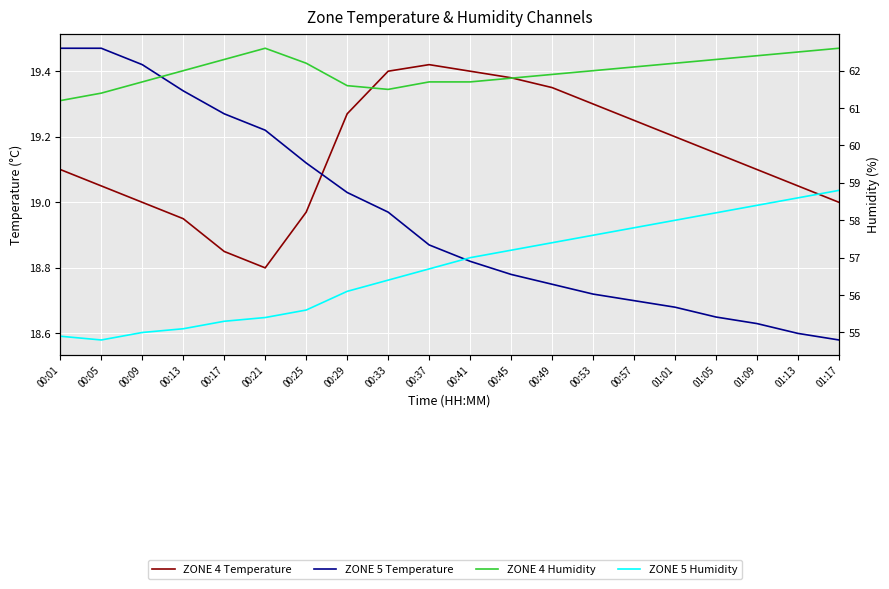

At 00:37, list the series in order from largest to smallest.

ZONE 4 Humidity, ZONE 5 Humidity, ZONE 4 Temperature, ZONE 5 Temperature